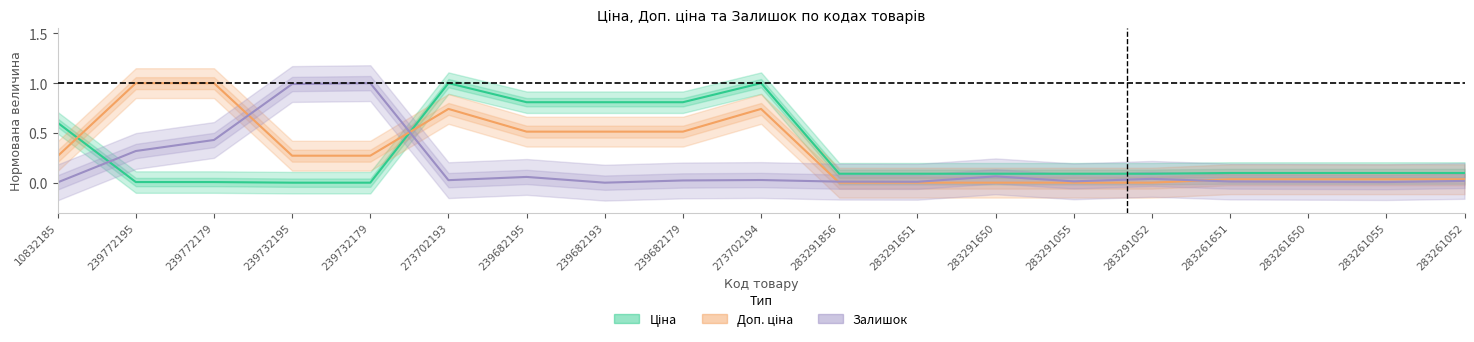

Which series changed the most between 283291650 and 283261650?

Залишок